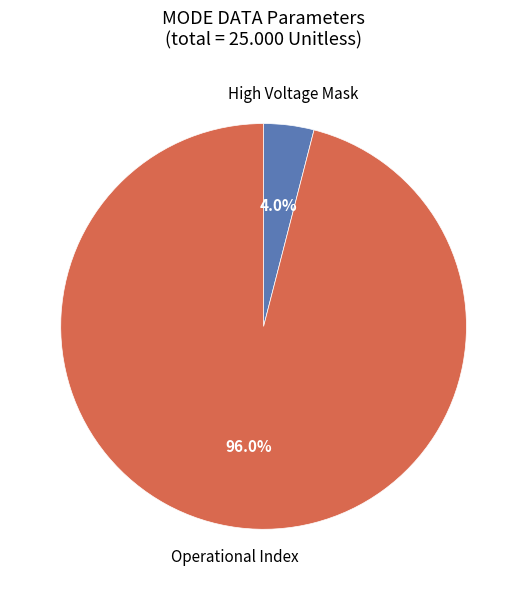

Does any single category account for the majority?

Yes